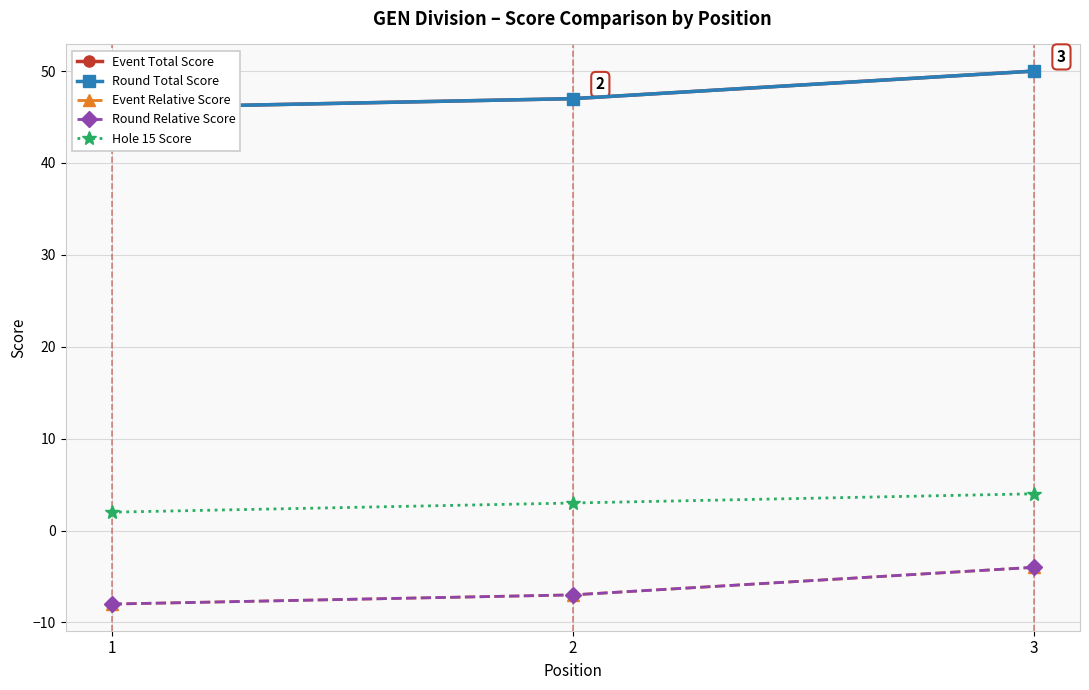

Is the value of Event Relative Score at 3 greater than the value of Event Total Score at 1?

No